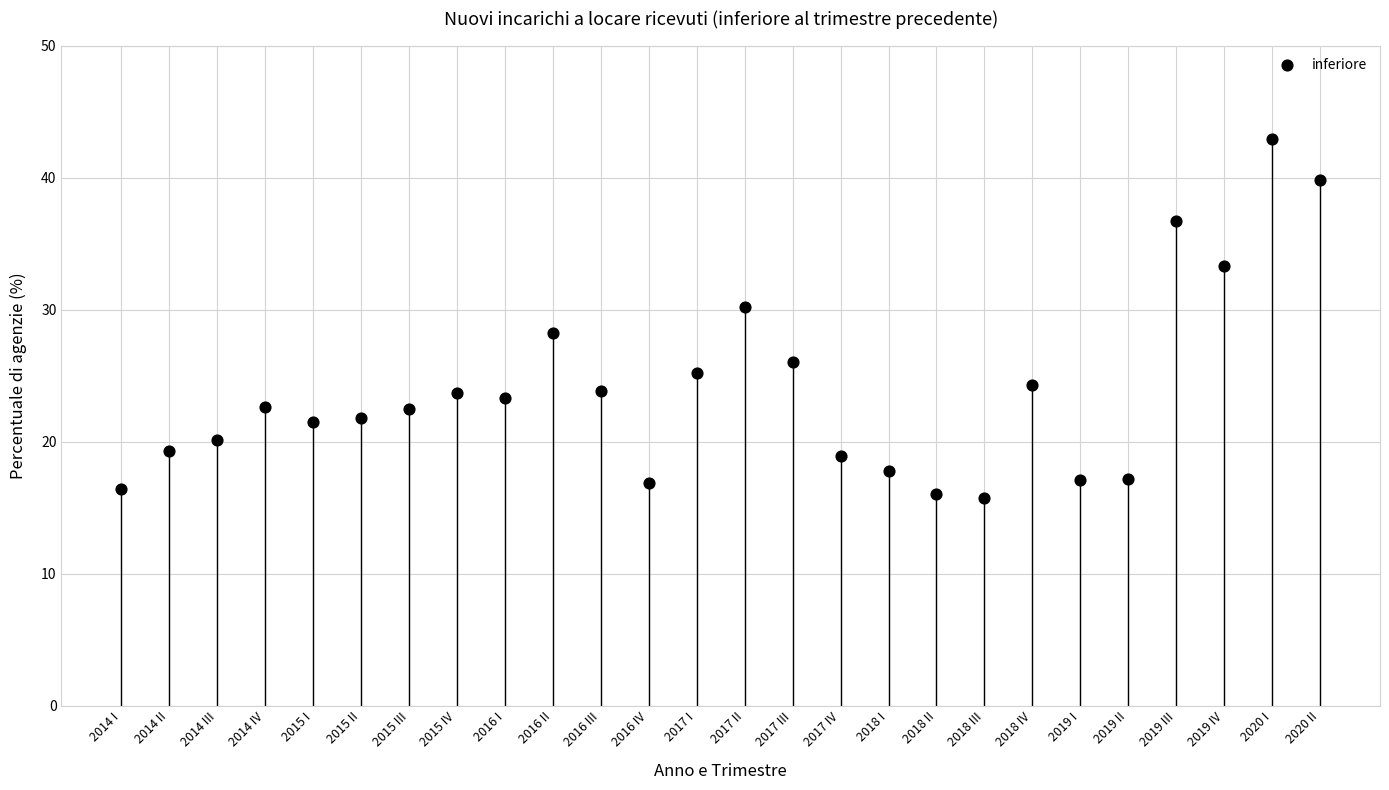

What is the range of Y values (max minus min)?

27.2